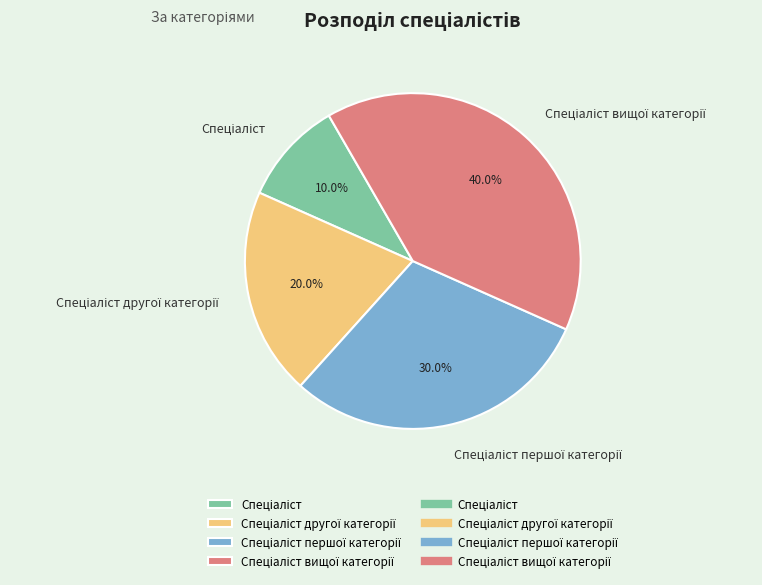

Does any single category account for the majority?

No